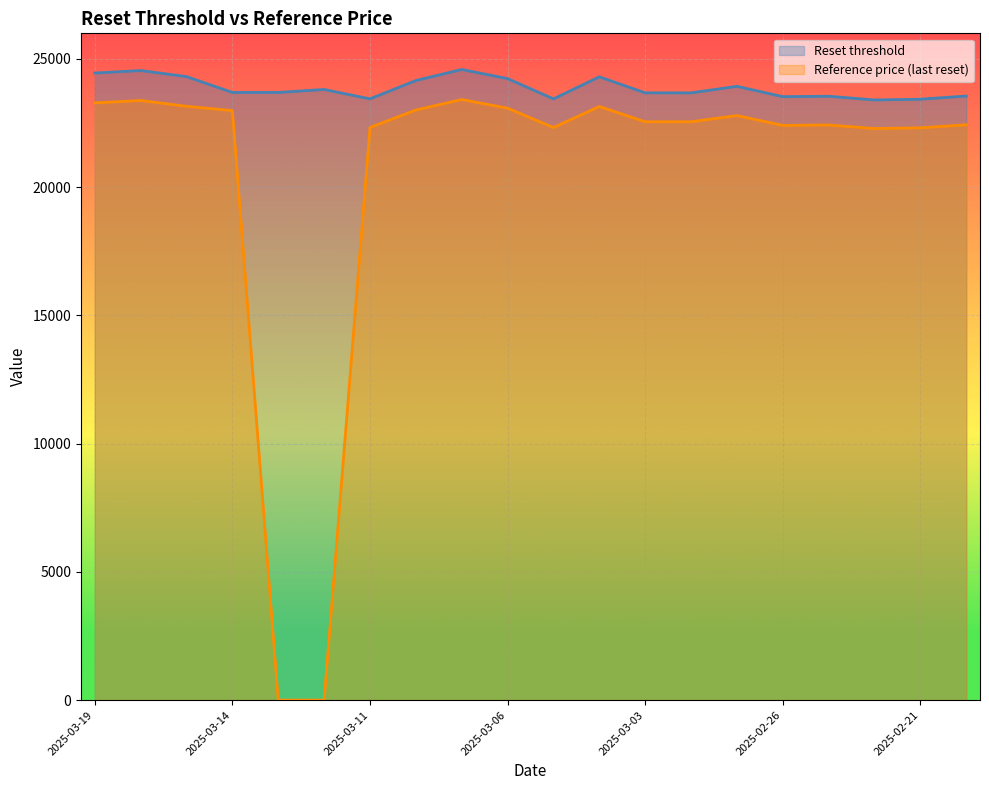

At 2025-03-19, list the series in order from largest to smallest.

Reset threshold, Reference price (last reset)